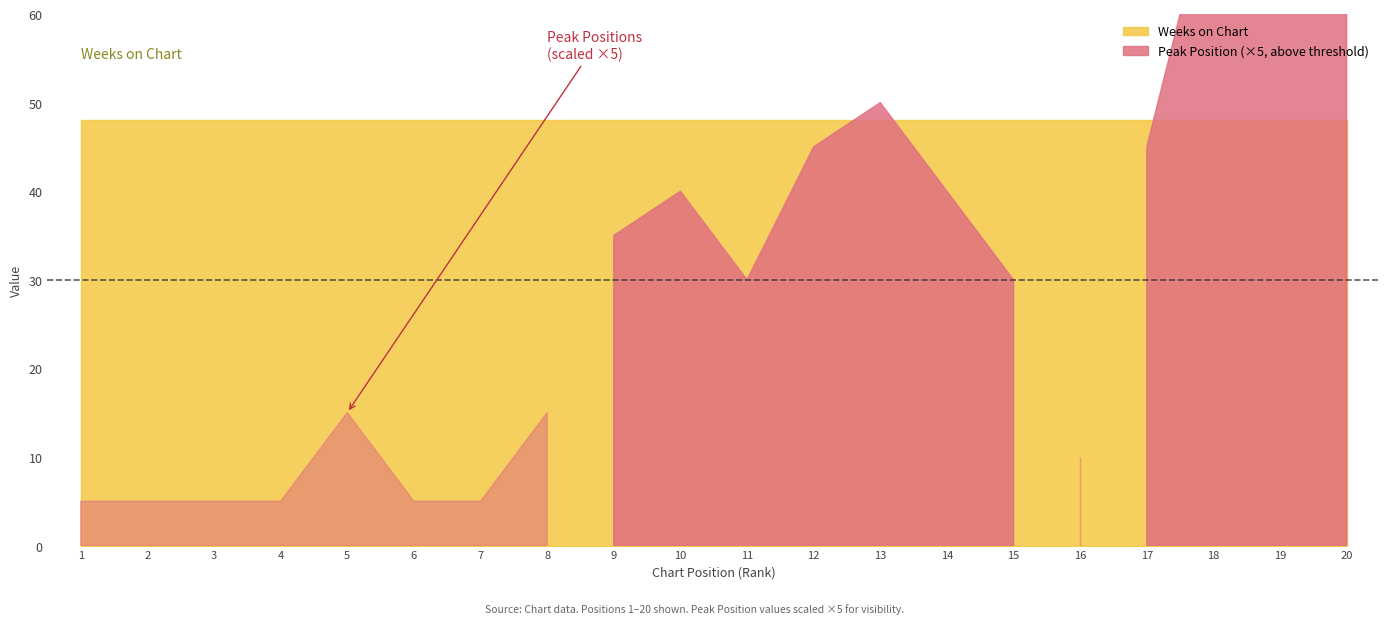

Does the chart display data point markers on the line(s)?

No